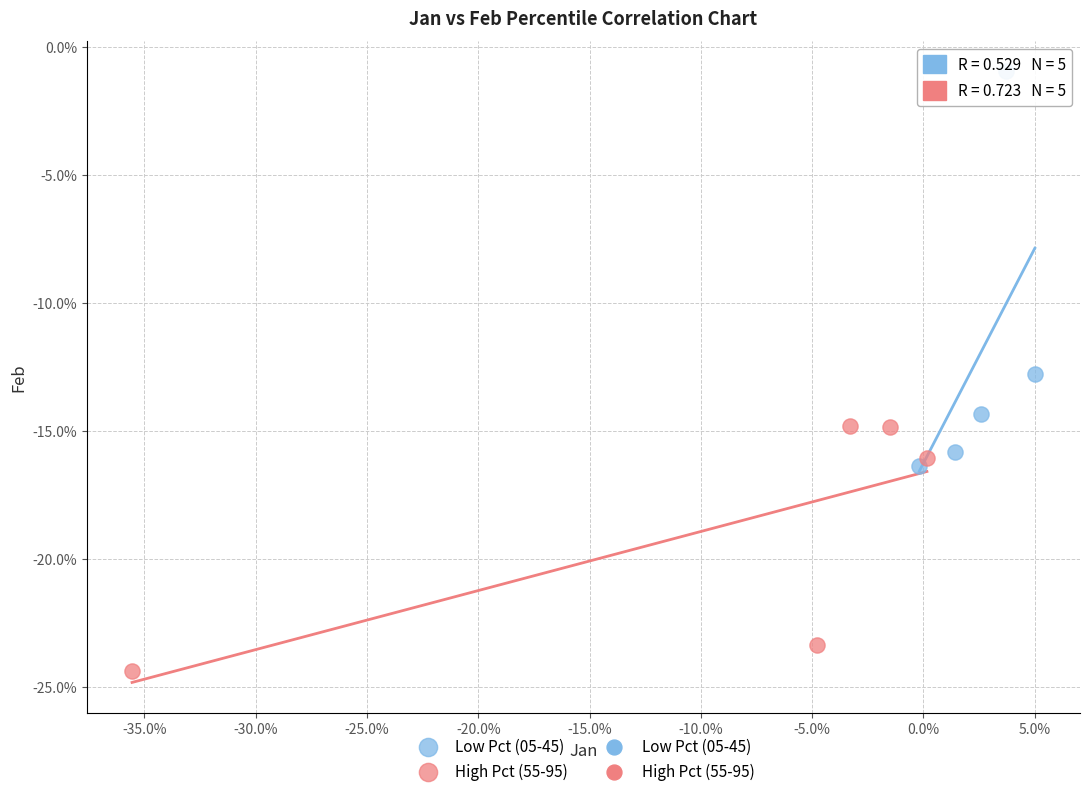

Which series contains the highest Y value?

Low Pct (05-45)